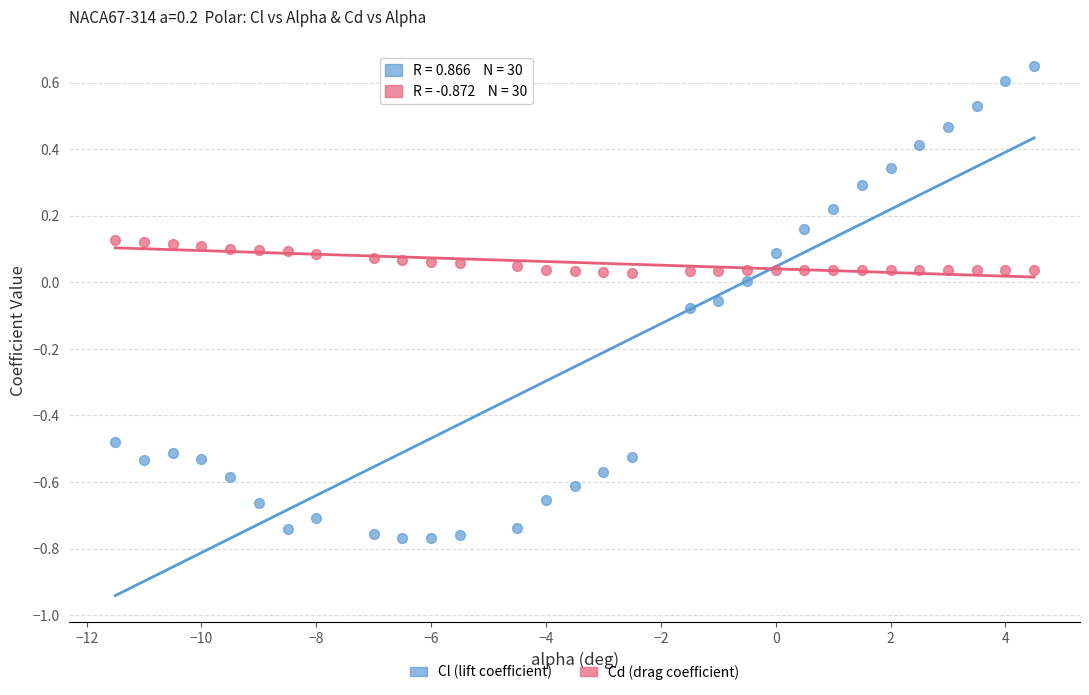

What are all the series names shown in the legend?

Cl (lift coefficient), Cd (drag coefficient)